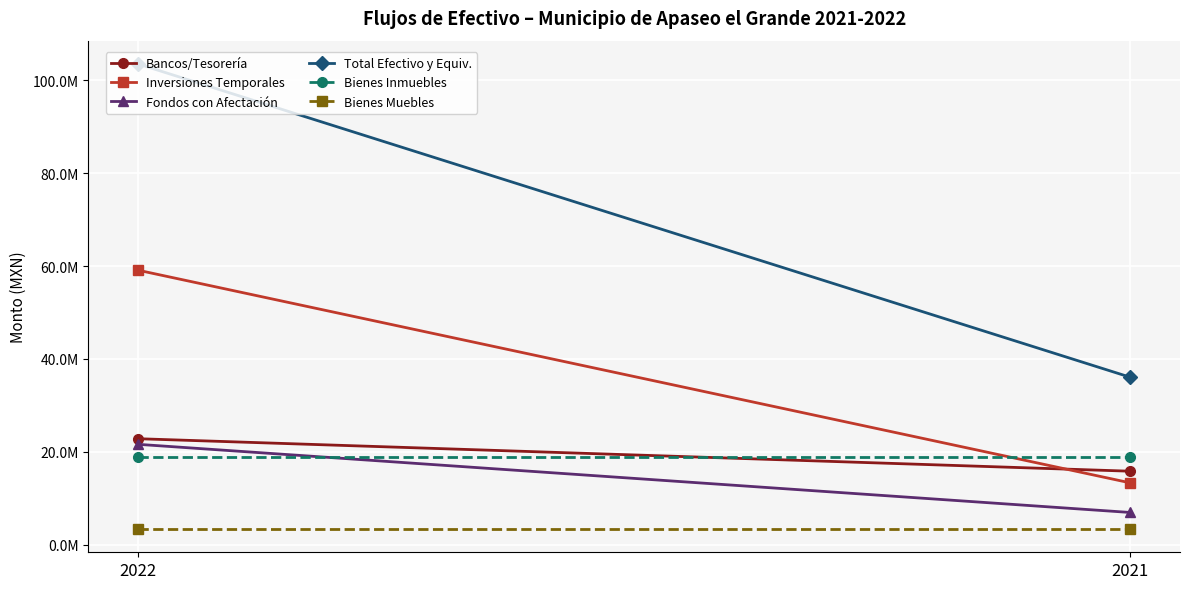

At how many categories does at least one series exceed 37001231?

1